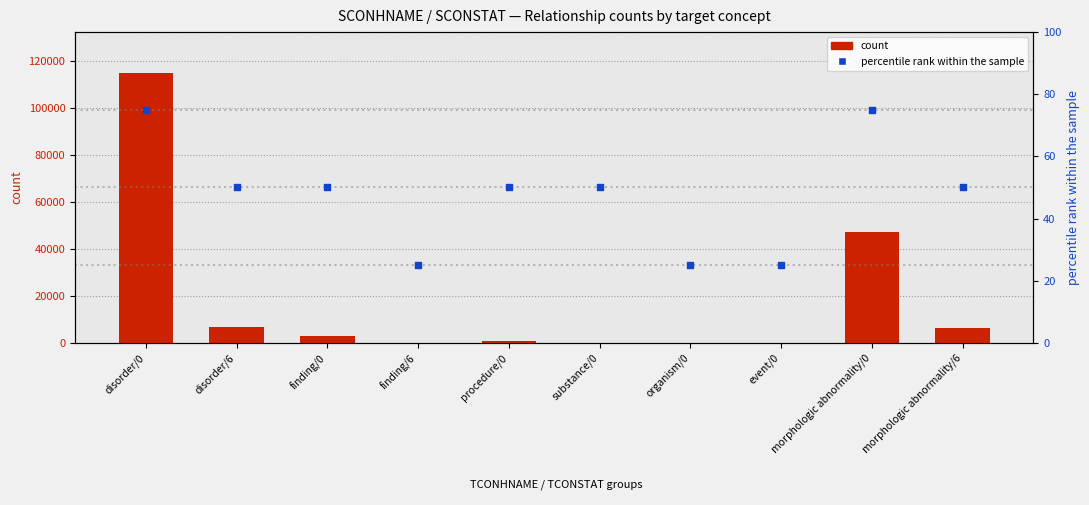

Which series contains the lowest Y value?

count